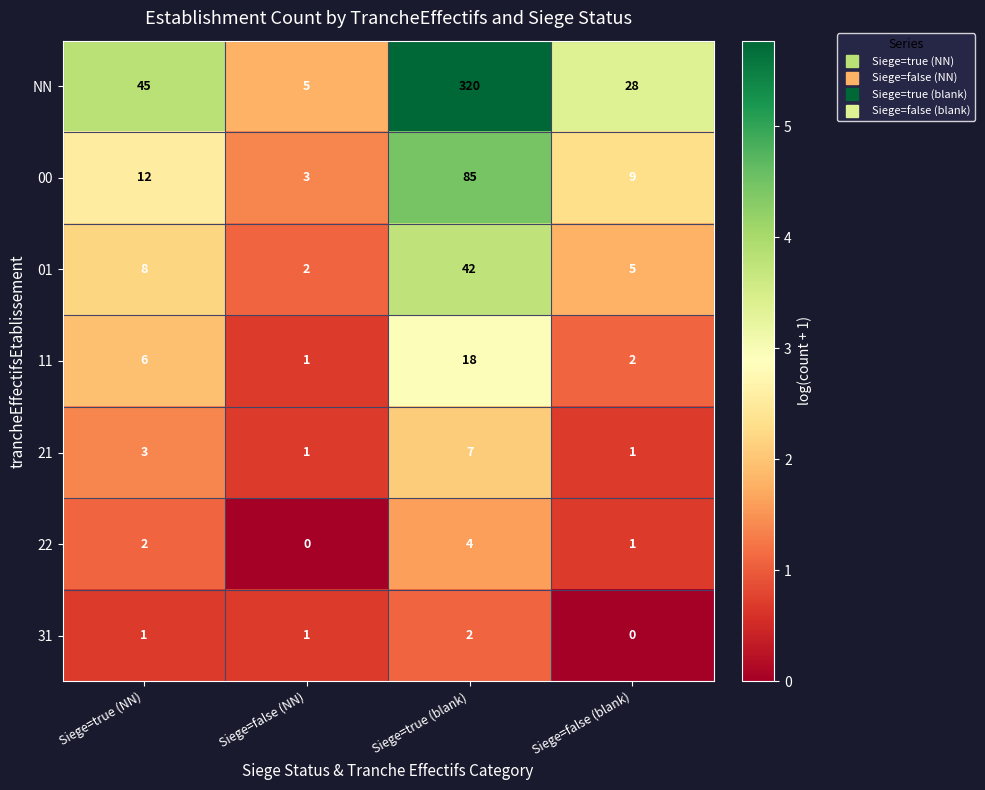

Which category has the lowest value in the 22 series?

Siege=false (NN)